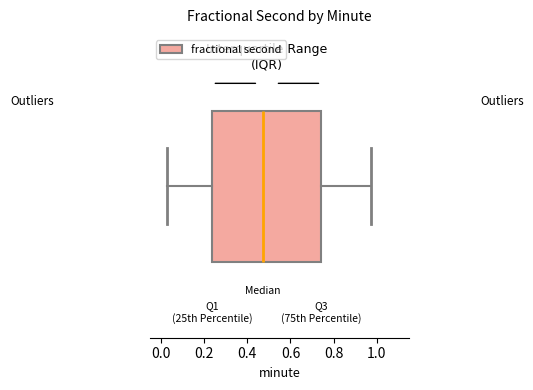

Read this box plot against the x-axis: the position of the median line, the range covered by the box, and the ends of both whiskers. The values are not printed on the chart, so give them approximately, as read against the axis.

median 0.48, box 0.24 to 0.74, whiskers 0.02 to 0.98